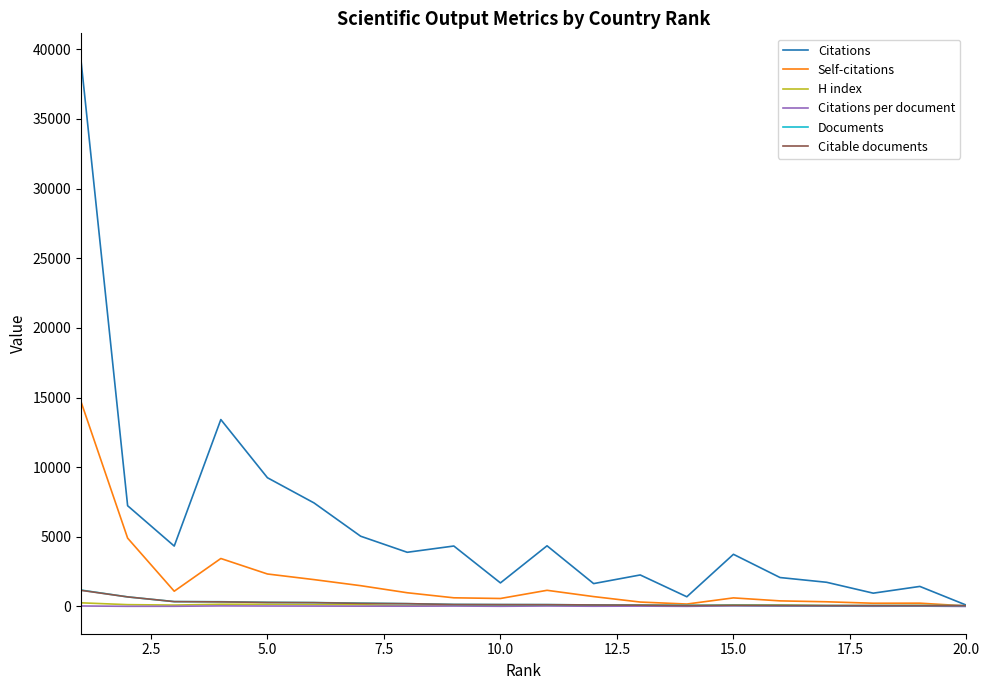

What is the maximum value shown in the chart?

39188.0